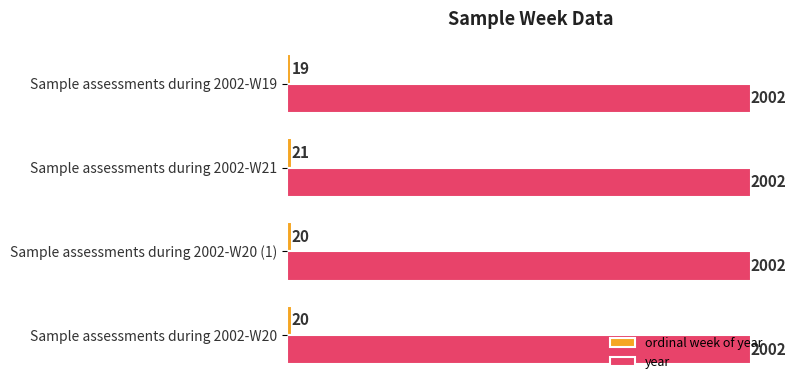

What is the average value of the year series?

2002